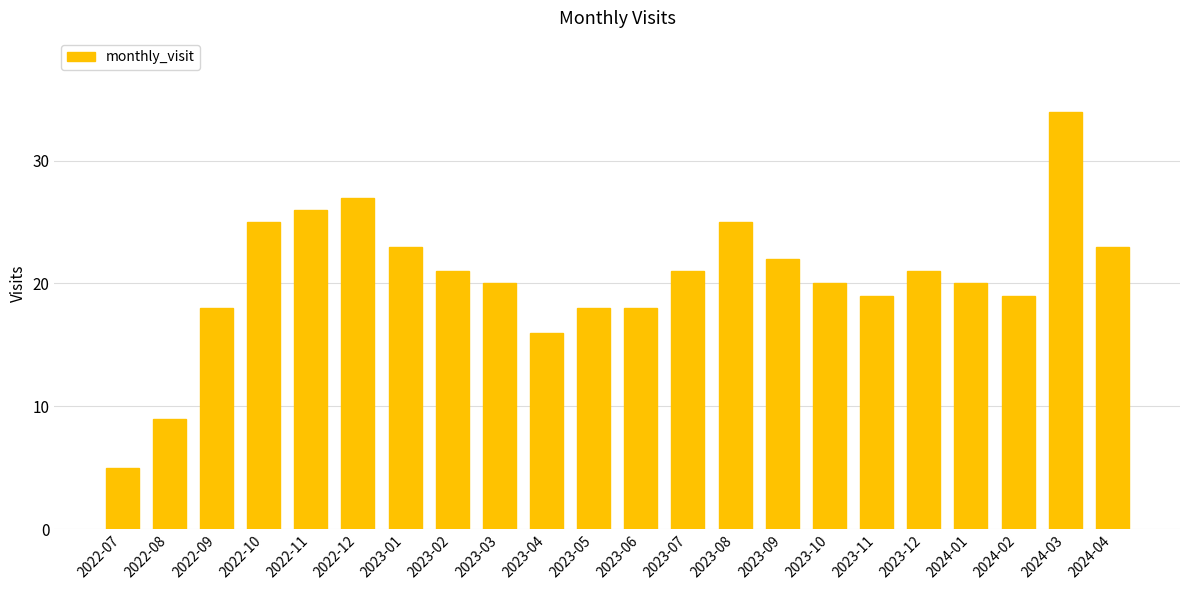

How many series are shown in this chart?

1